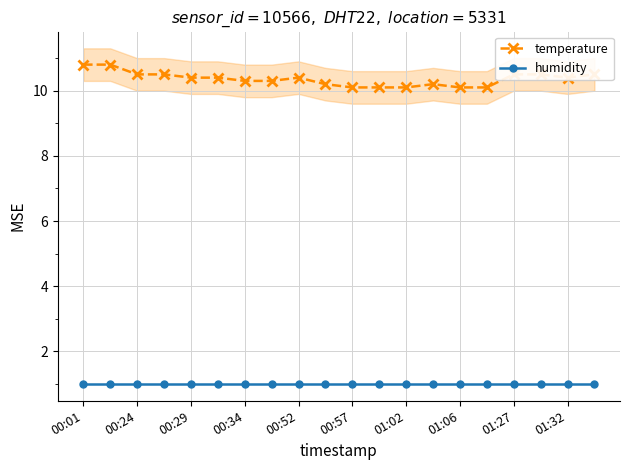

True or false: humidity and temperature cross at least once.

False